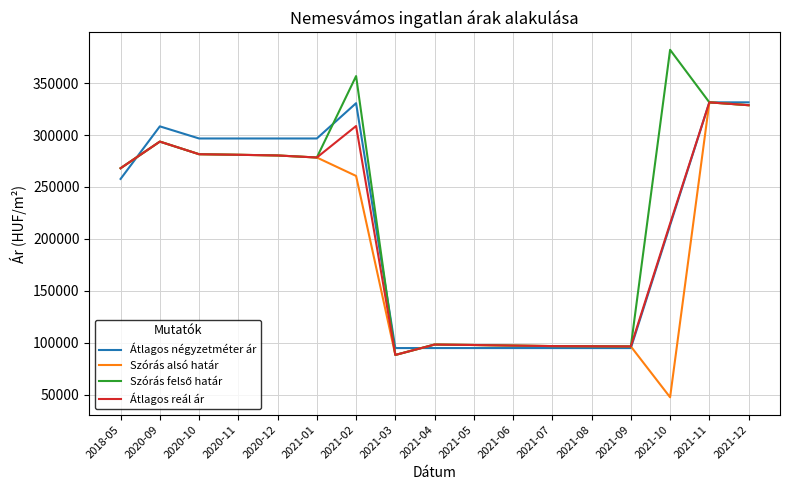

What value does the Szórás alsó határ series have at 2021-06, to the nearest 10?

97400